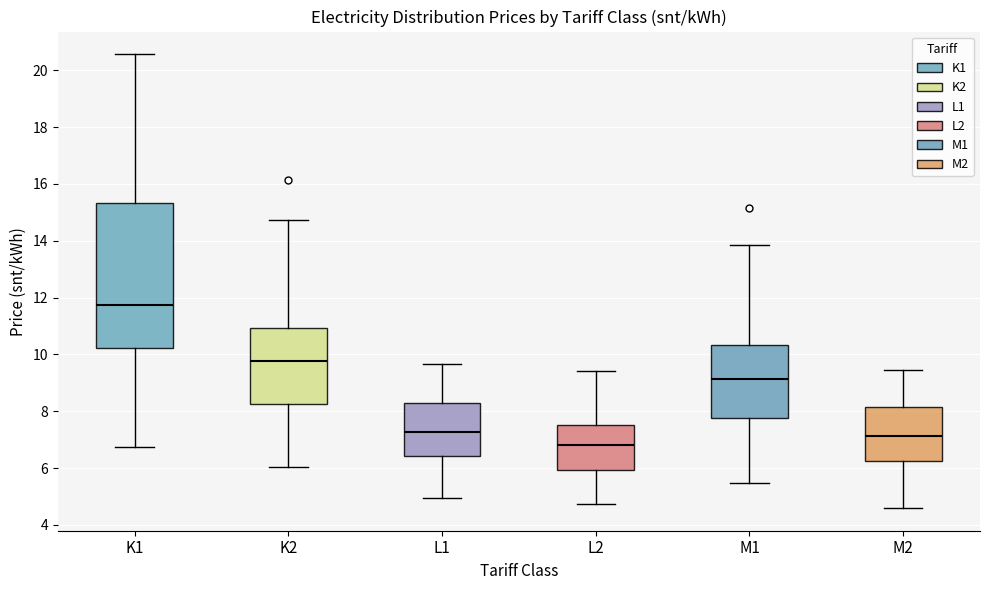

Which box is the tallest, from its lower edge to its upper edge?

K1